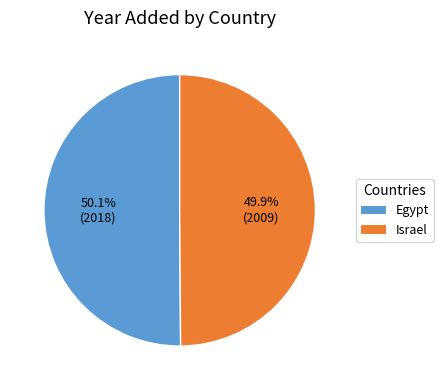

How much of the chart is everything except Egypt?

49.9%